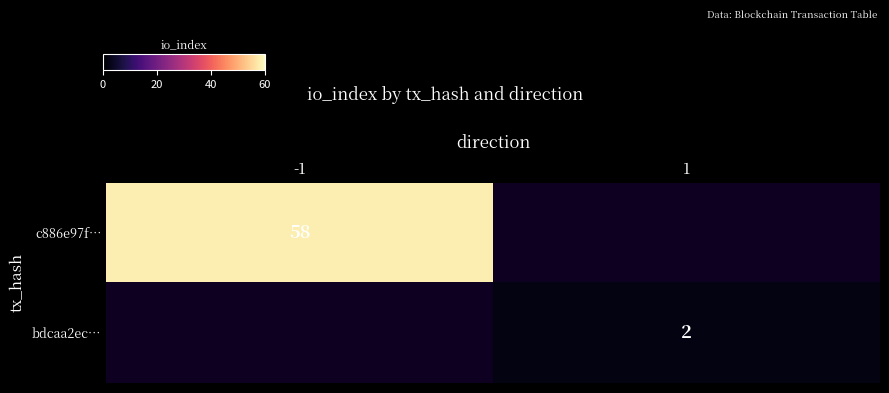

The value of c886e97f… at -1 is 96. True or false?

False